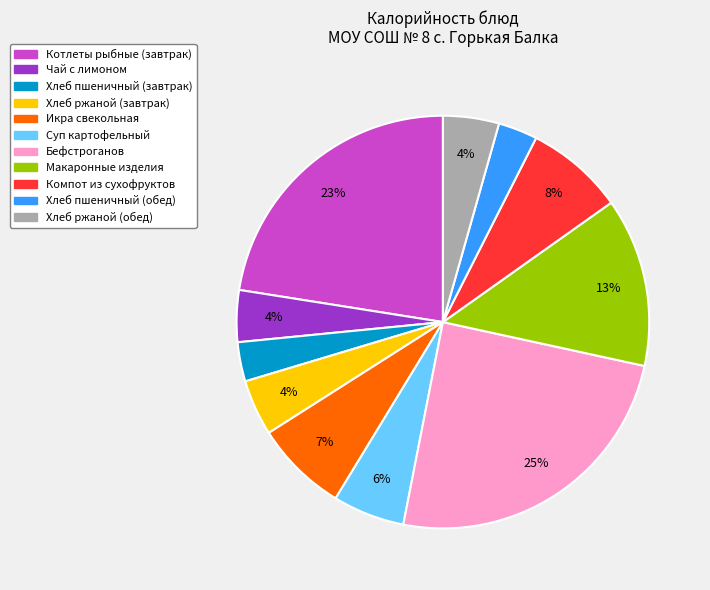

Approximately how many times larger is the value at Чай с лимоном compared to Макаронные изделия?

0.3